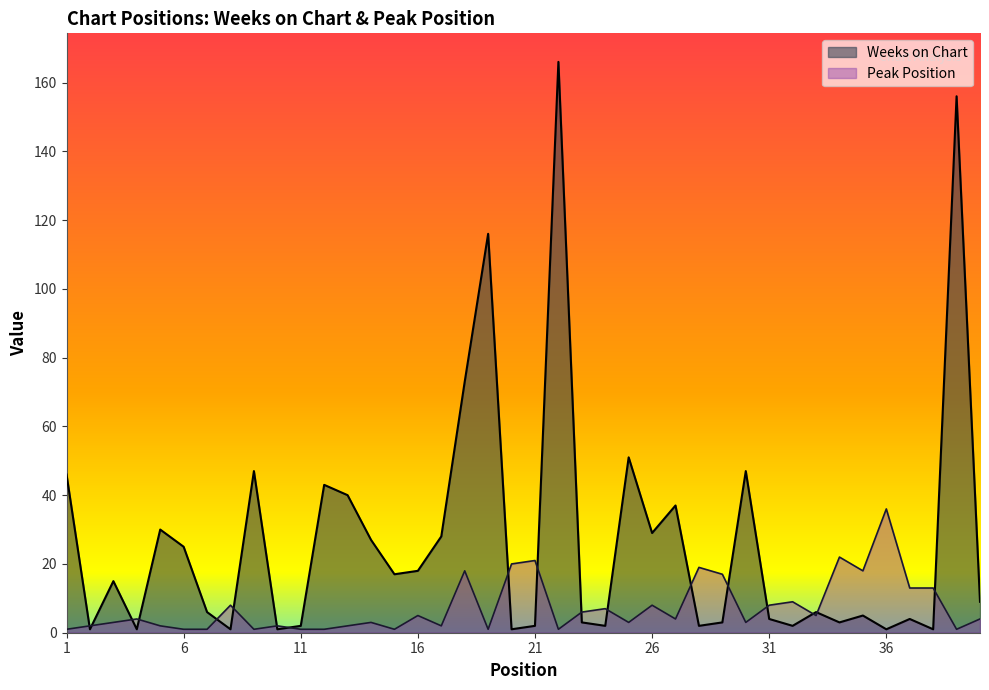

How many times do Weeks on Chart and Peak Position cross each other?

18